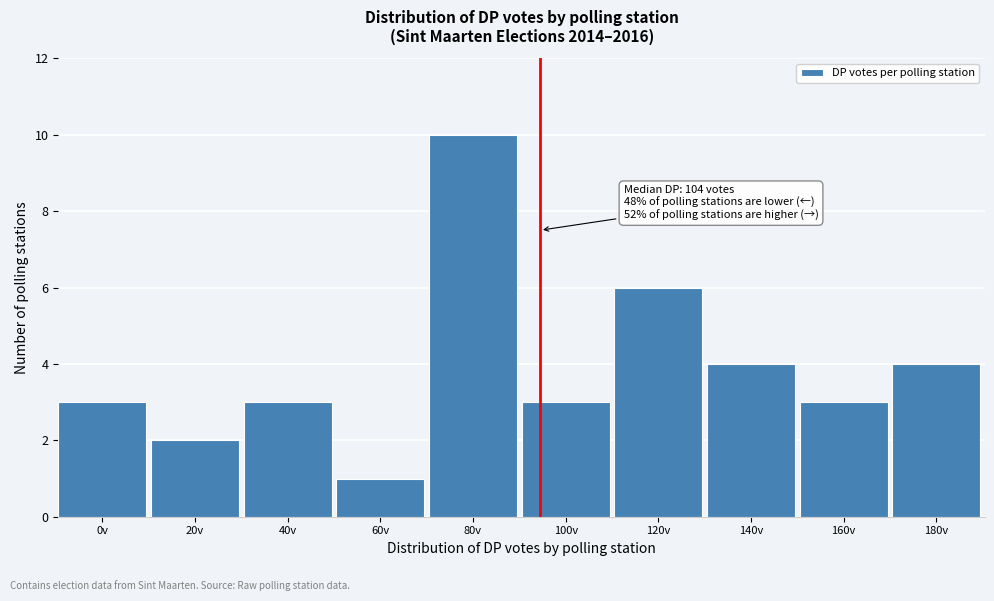

Reading right to left, list all the values displayed in this chart.

4	3	4	6	3	10	1	3	2	3